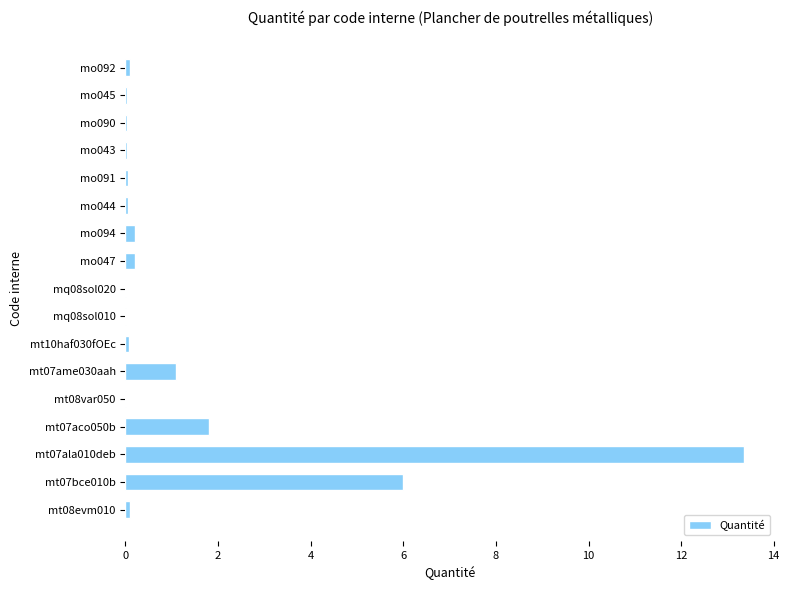

What is the sum of all values?

23.2